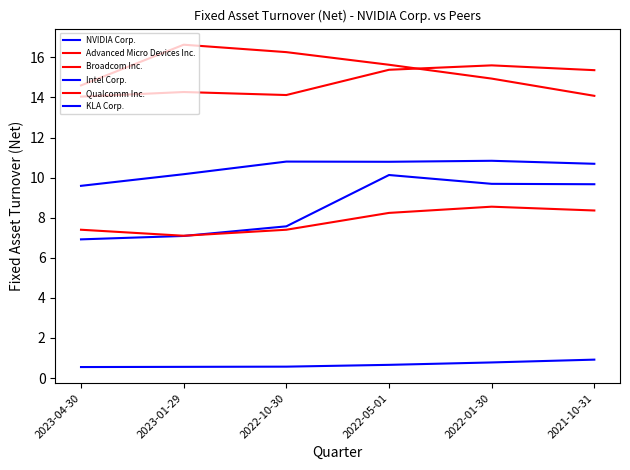

Count the number of categories in the chart.

6